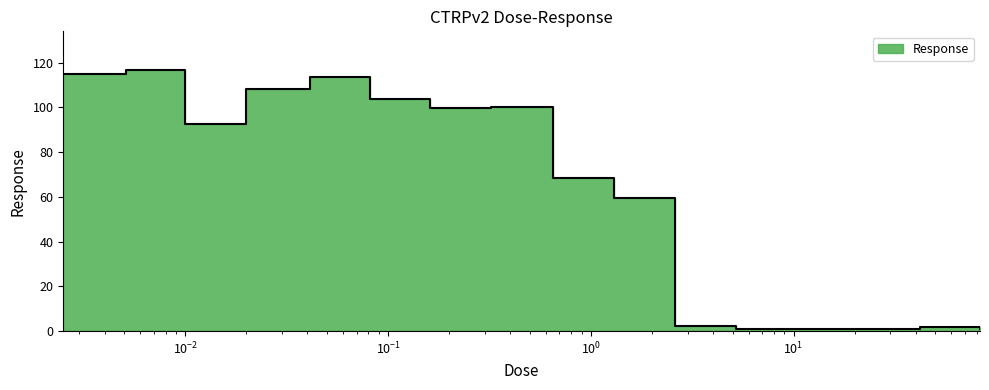

Which category has the lowest value across all series?

10.0